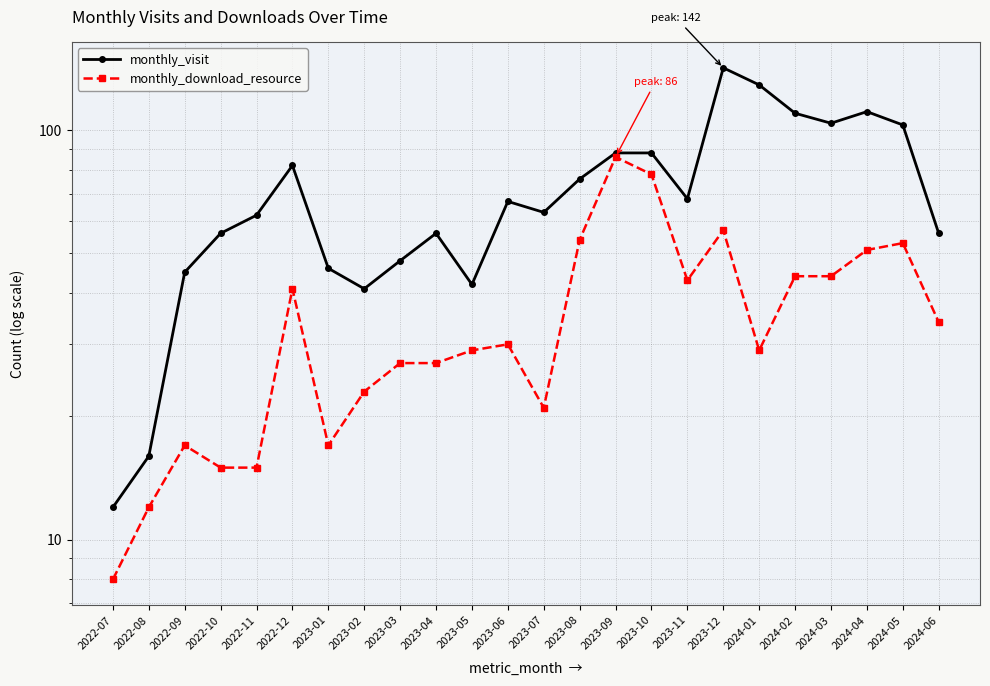

The value of monthly_download_resource at 2023-12 is 57. True or false?

True